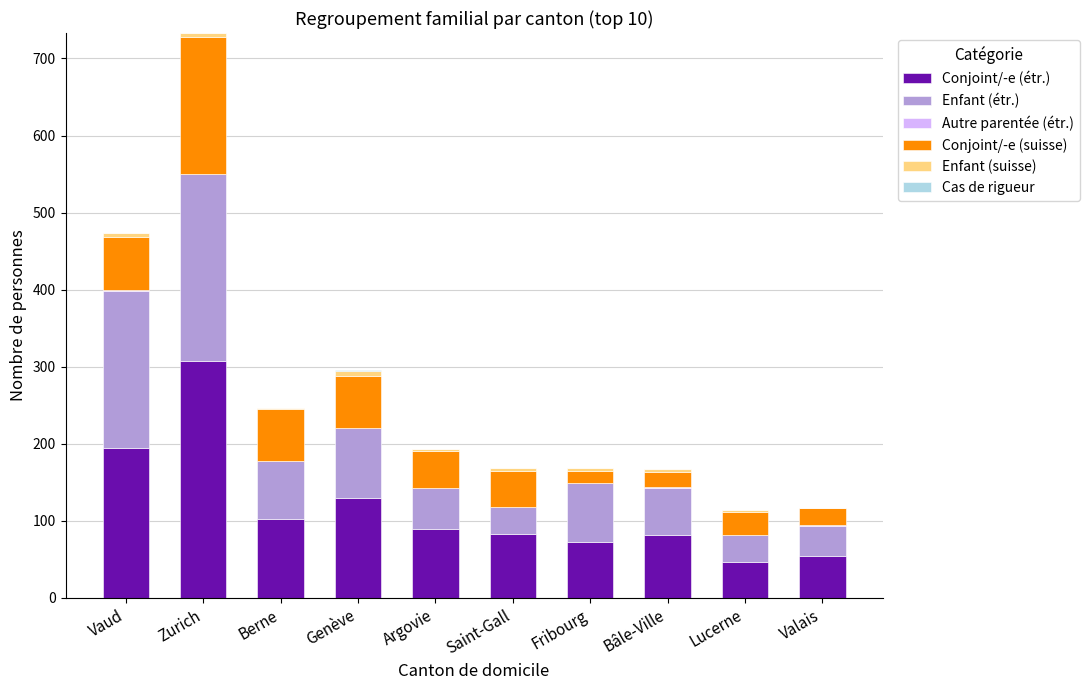

Are the bars horizontal?

No